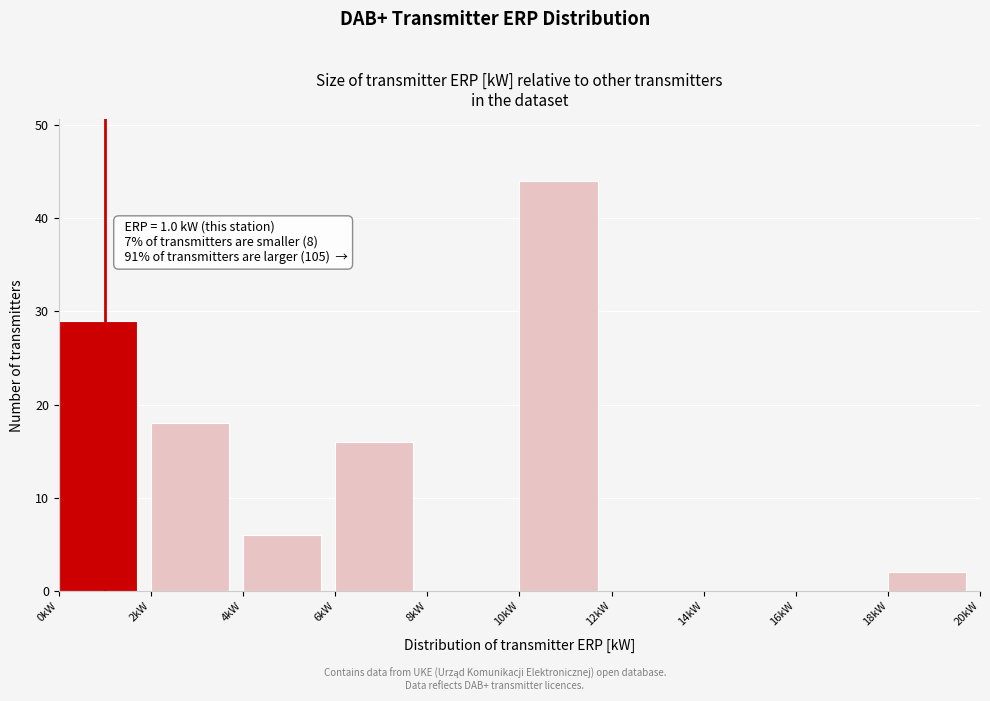

Over which range of the x-axis is the bar tallest?

10 to 12